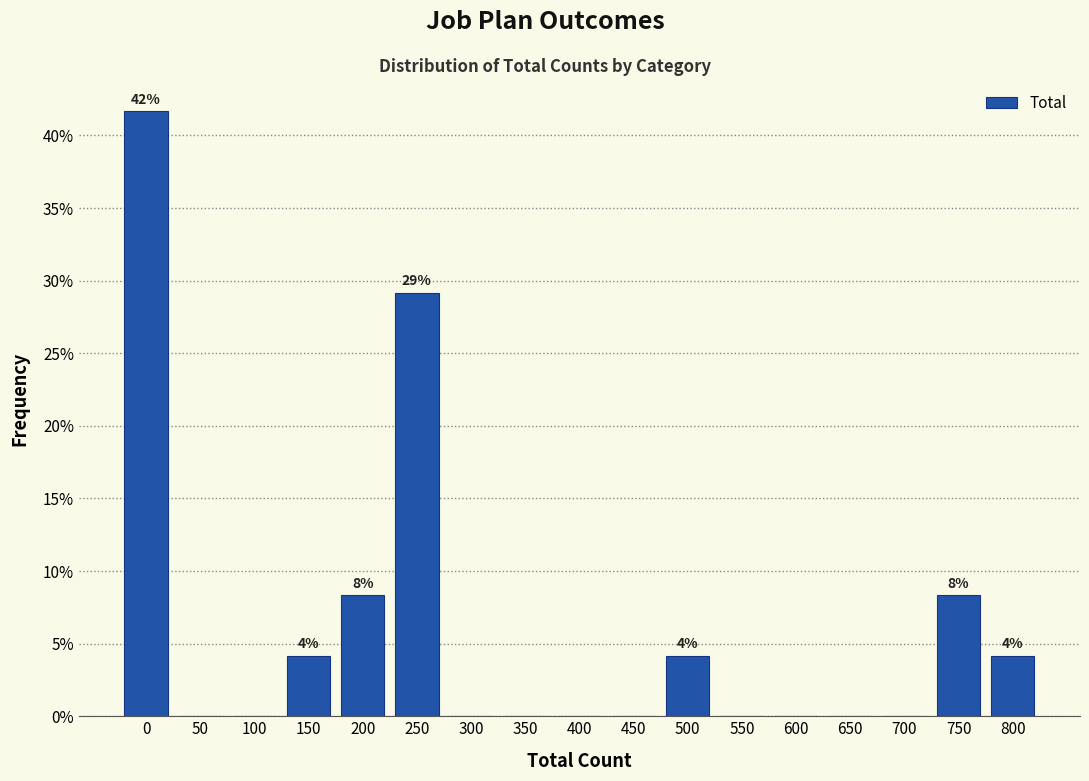

Reading left to right, what are all the values shown in this chart?

0=41.7	50=0.0	100=0.0	150=4.2	200=8.3	250=29.2	300=0.0	350=0.0	400=0.0	450=0.0	500=4.2	550=0.0	600=0.0	650=0.0	700=0.0	750=8.3	800=4.2